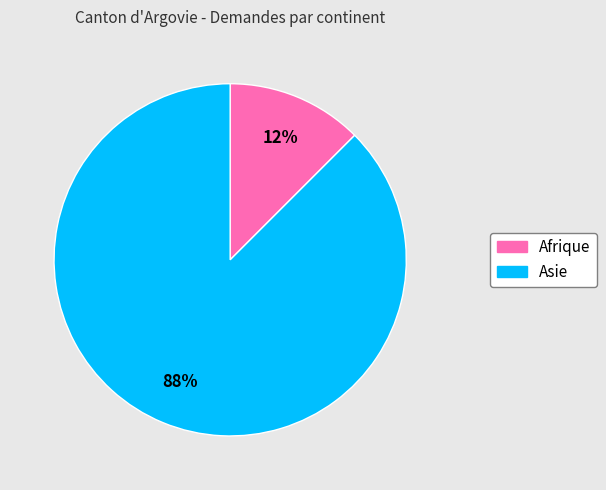

Rank the categories by value from highest to lowest.

Asie, Afrique